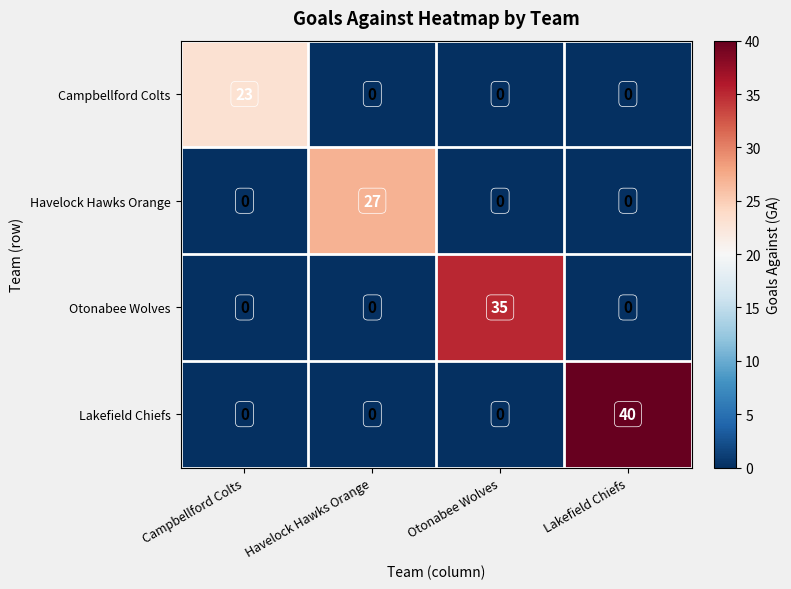

How many values in the Campbellford Colts series exceed 0?

1